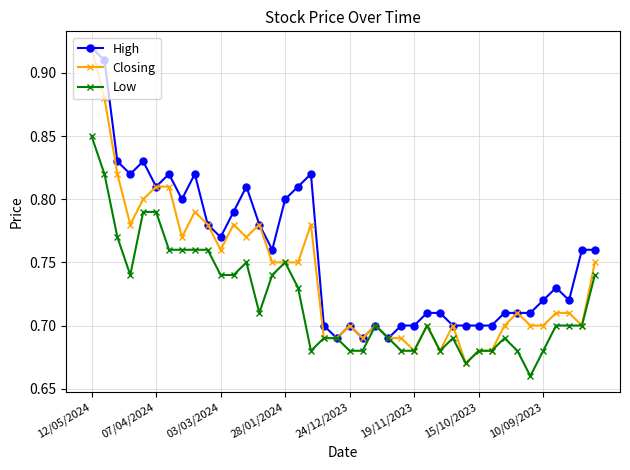

List the series in order of their overall mean, highest first.

High, Closing, Low